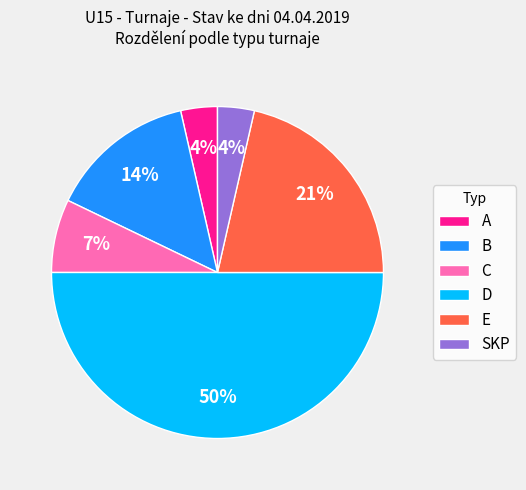

The B slice represents 14% of the pie. True or false?

True